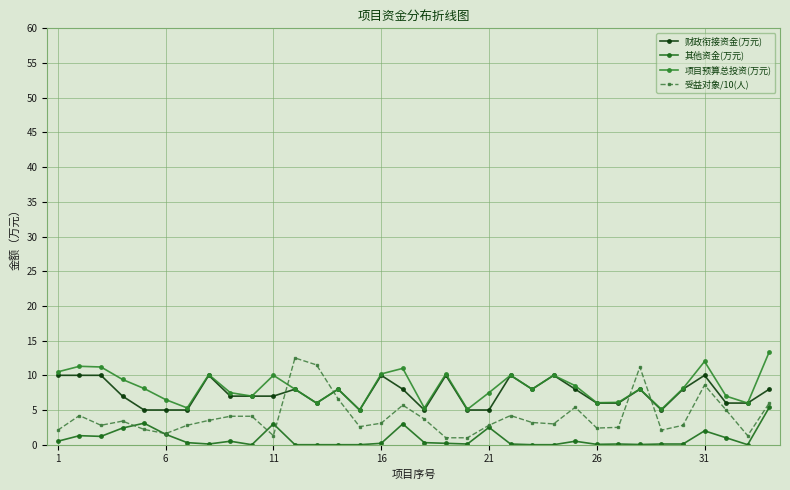

True or false: 项目预算总投资(万元) has more than 1 points higher than both neighbors.

True